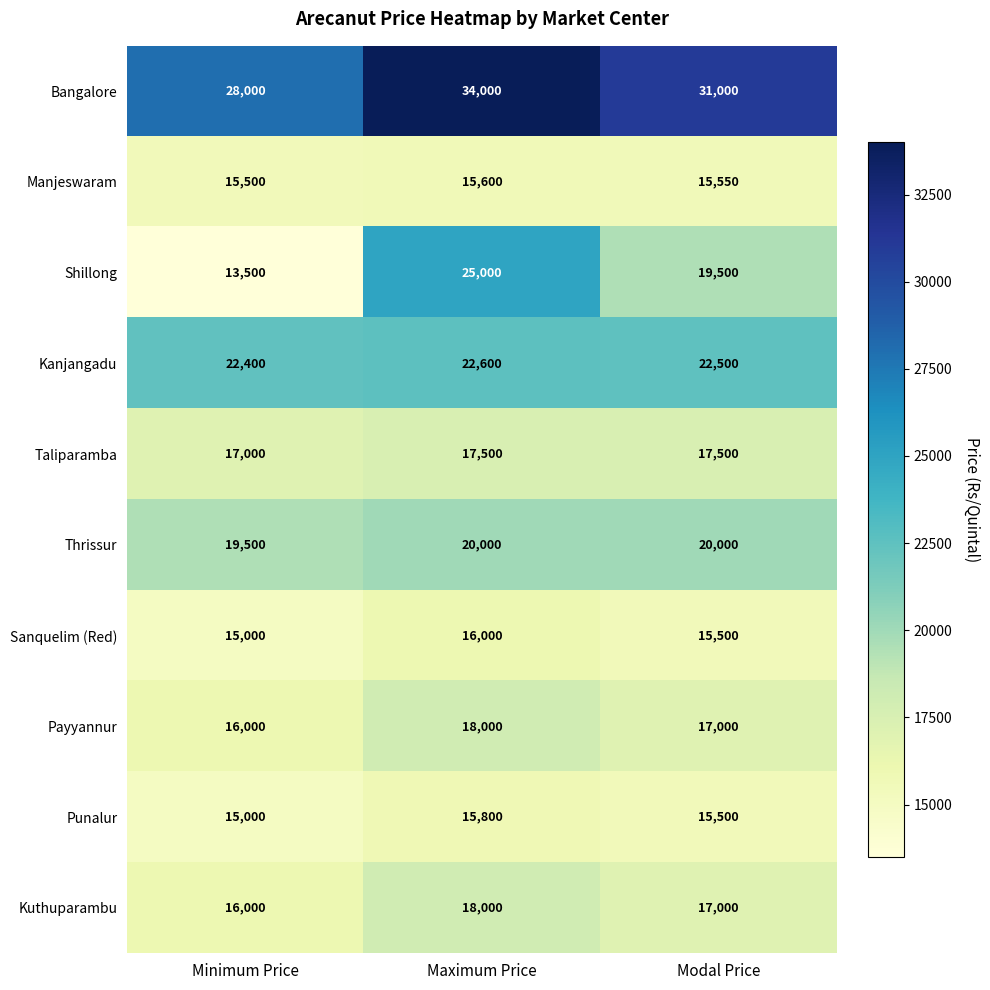

What is the sum of all Kuthuparambu values?

51000